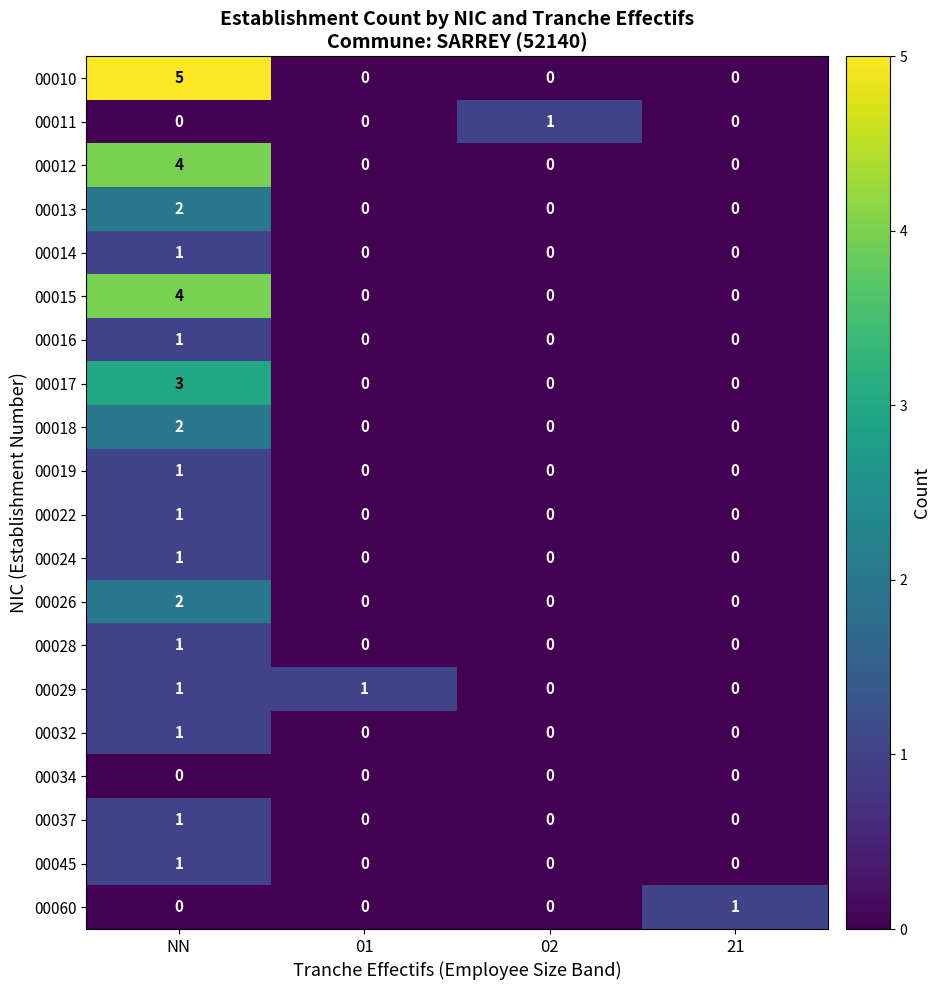

Which series has the widest spread of values?

00010